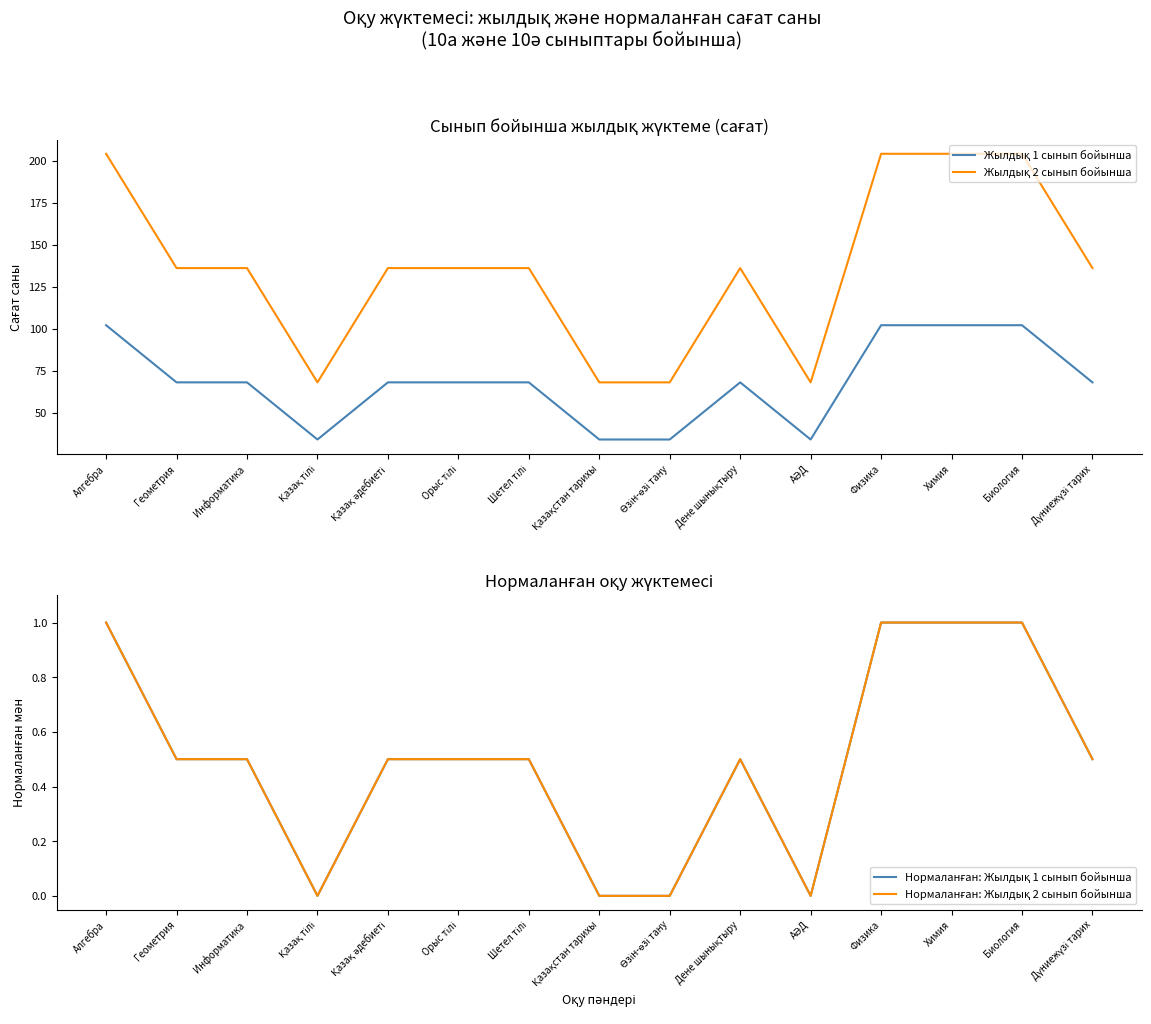

True or false: Жылдық 1 сынып бойынша and Жылдық 2 сынып бойынша intersect in this chart.

False